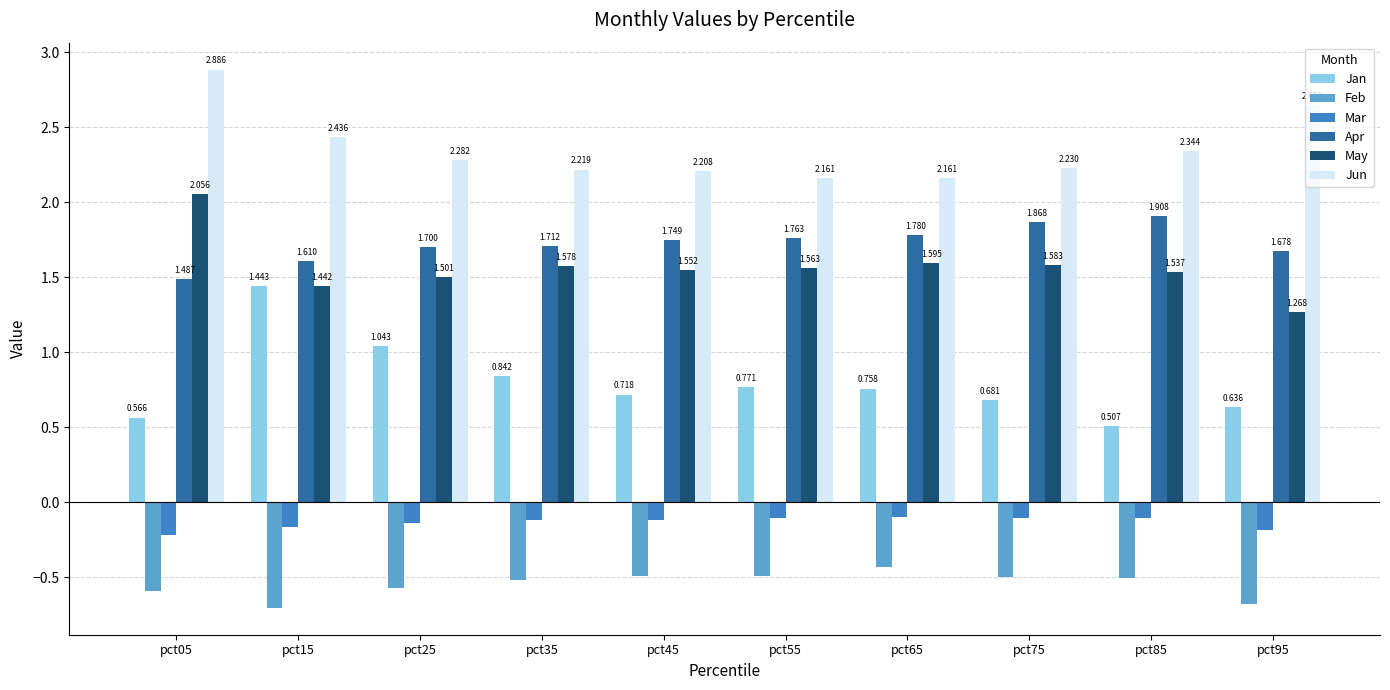

Is the value of Jan at pct75 greater than the value of Jun at pct35?

No